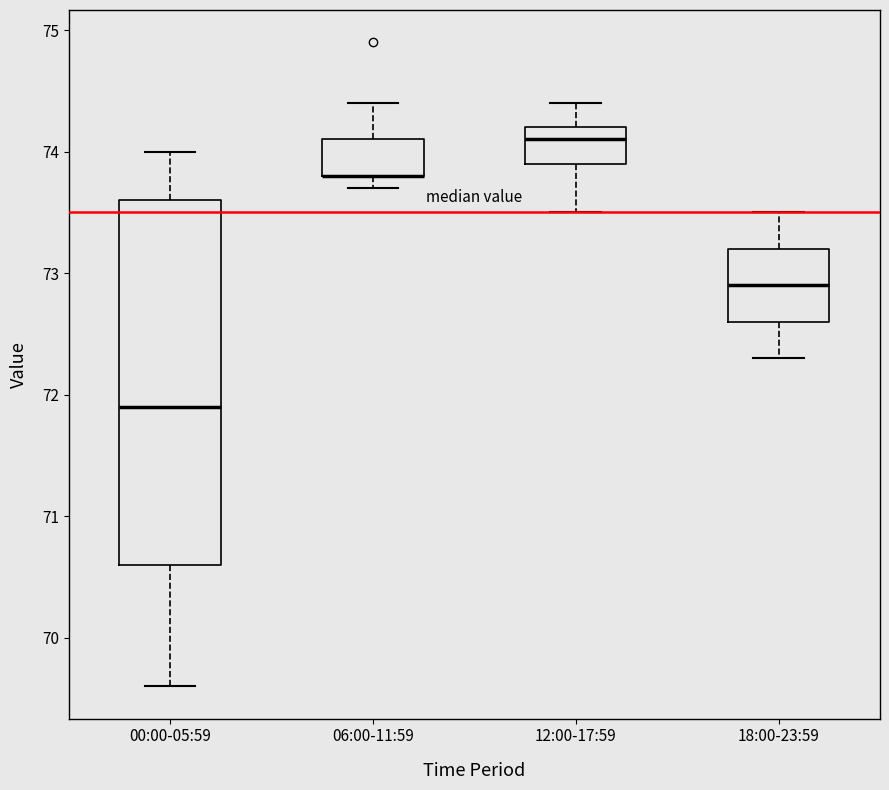

Where is the upper edge of the box for 00:00-05:59 on the y-axis? The values are not printed on the chart, so give them approximately, as read against the axis.

73.6